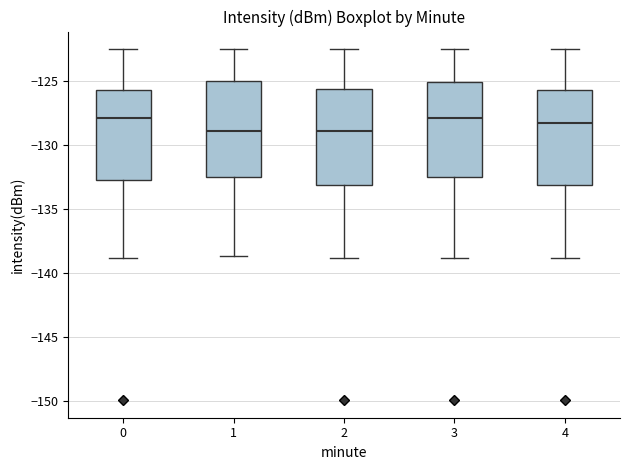

Where does the median line of the box at x = 4 sit on the y-axis? The values are not printed on the chart, so give them approximately, as read against the axis.

-128.5